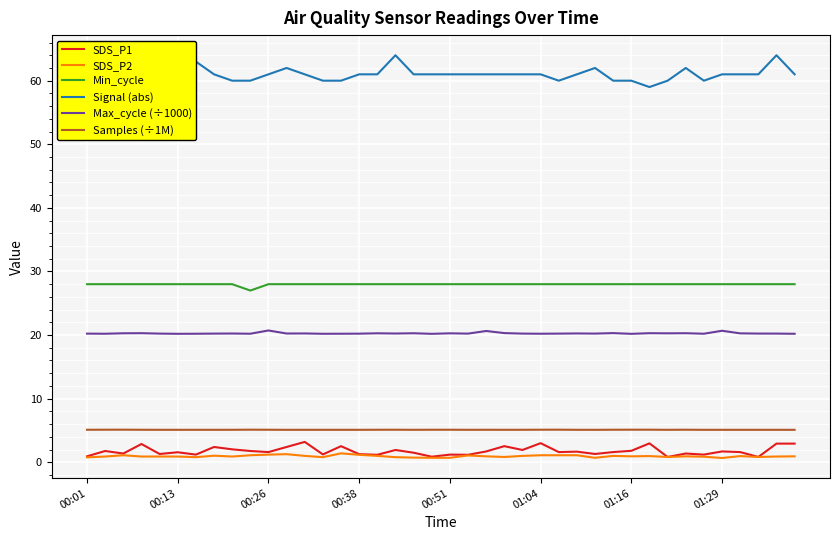

The value of Min_cycle at 34 is 28.0. True or false?

True